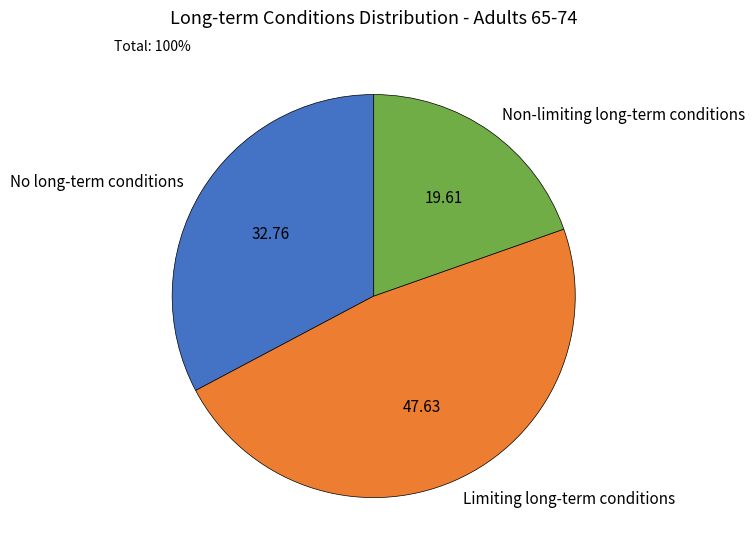

Rank the categories by value from lowest to highest.

Non-limiting long-term conditions, No long-term conditions, Limiting long-term conditions